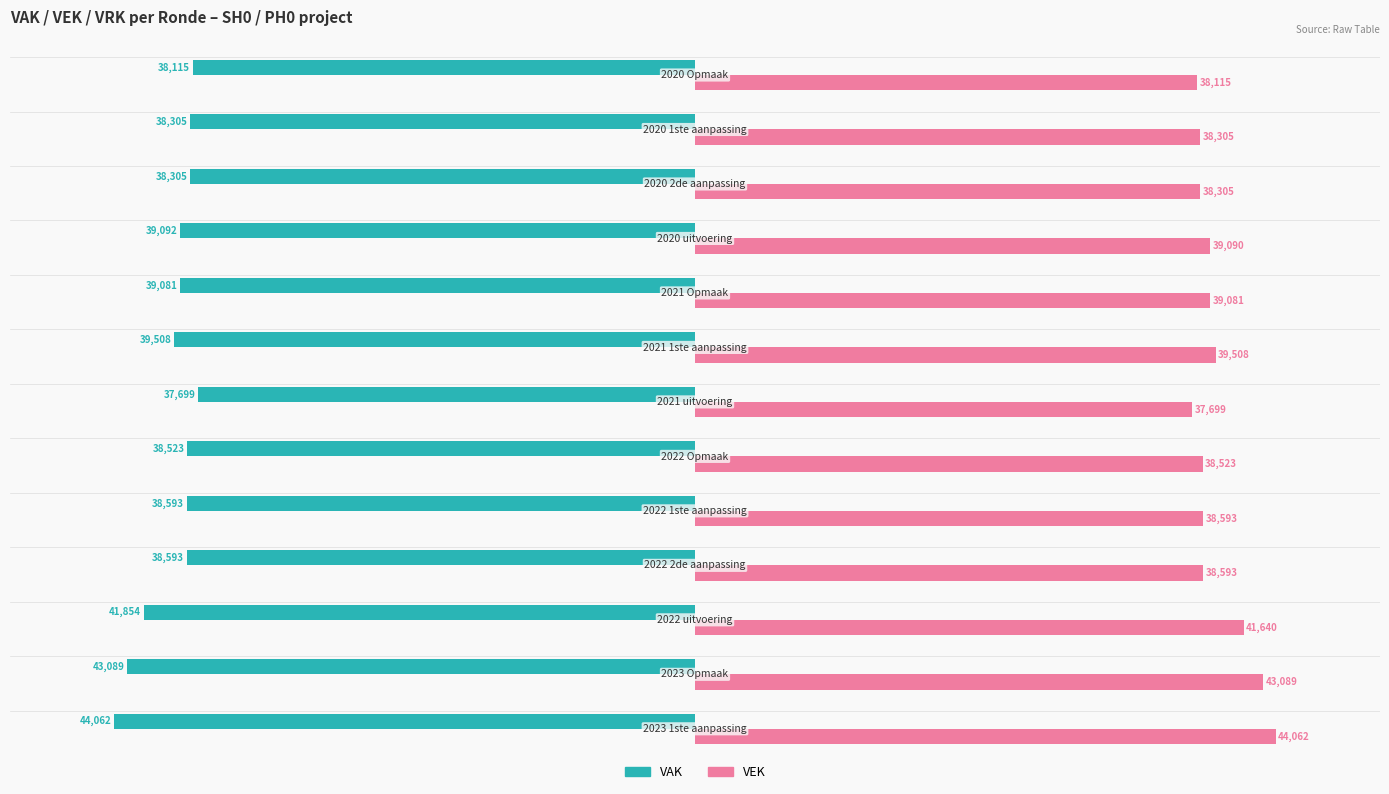

What is the maximum value shown in the chart?

44062